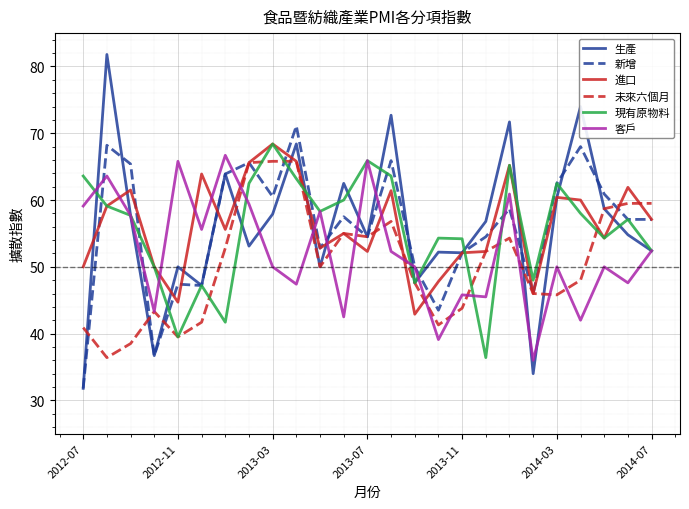

What is the smallest value displayed?

31.8